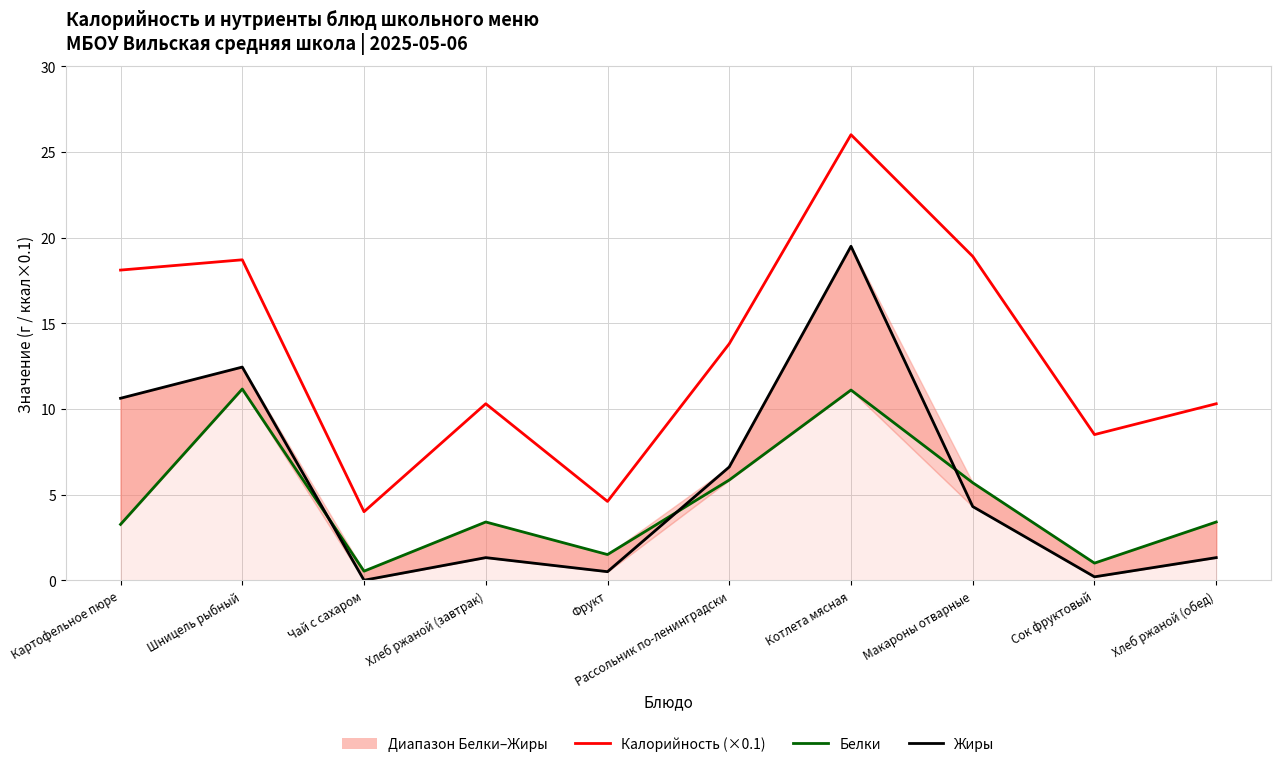

How many interior local valleys does the Калорийность (×0.1) series have?

3